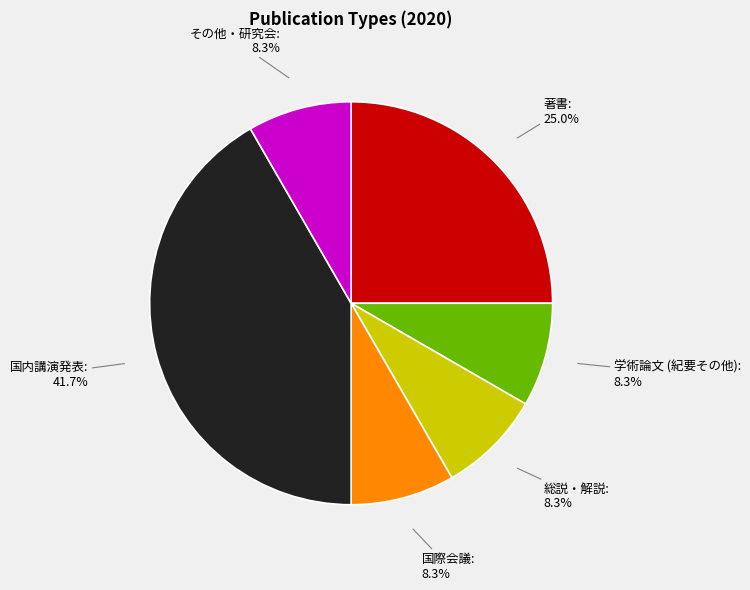

What percentage is NOT represented by 著書?

75.0%